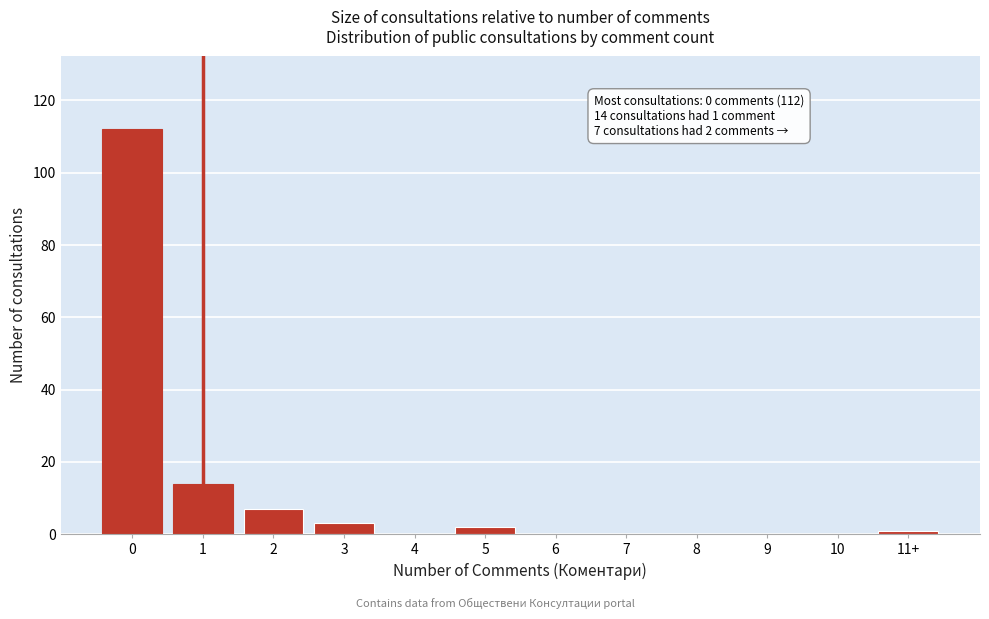

Reading right to left, transcribe all the data shown in this chart.

11+=1	10=0	9=0	8=0	7=0	6=0	5=2	4=0	3=3	2=7	1=14	0=112